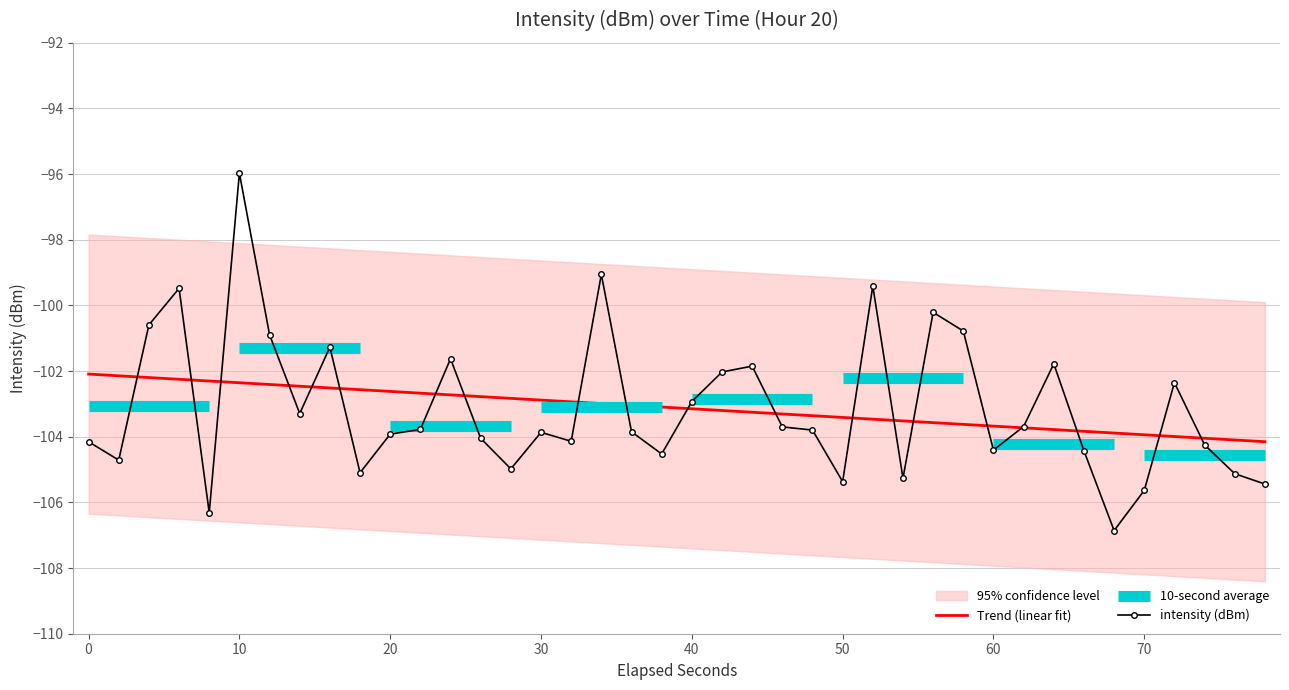

Which category has the highest value in the intensity (dBm) series?

10